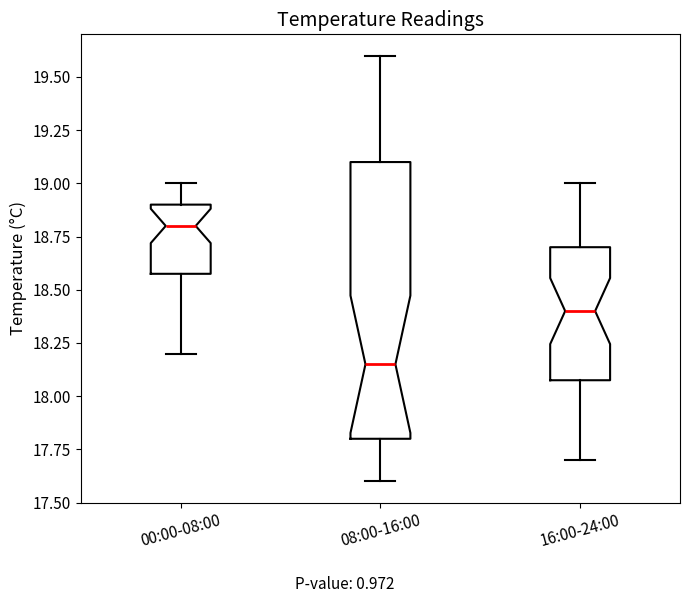

Reading left to right, read every box against the y-axis: the position of its median line, the range the box covers, and the ends of its whiskers. The values are not printed on the chart, so give them approximately, as read against the axis.

00:00-08:00: median 18.80, box 18.60 to 18.90, whiskers 18.20 to 19.00
08:00-16:00: median 18.15, box 17.80 to 19.10, whiskers 17.60 to 19.60
16:00-24:00: median 18.40, box 18.10 to 18.70, whiskers 17.70 to 19.00